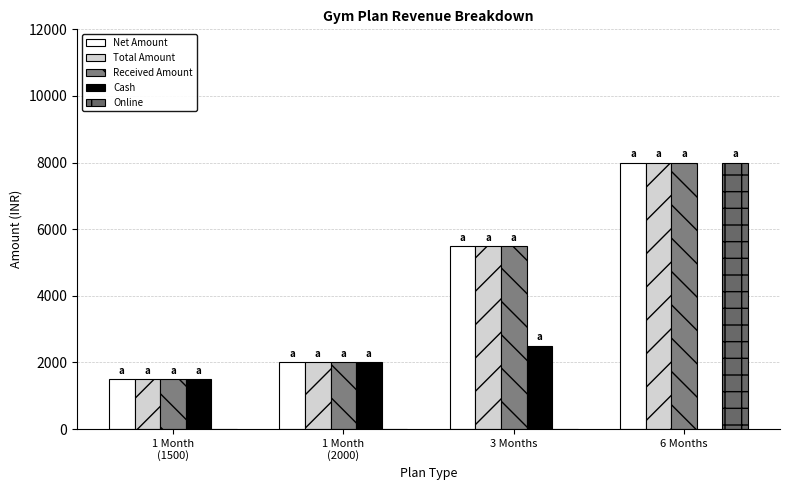

How many distinct data groups are displayed?

5